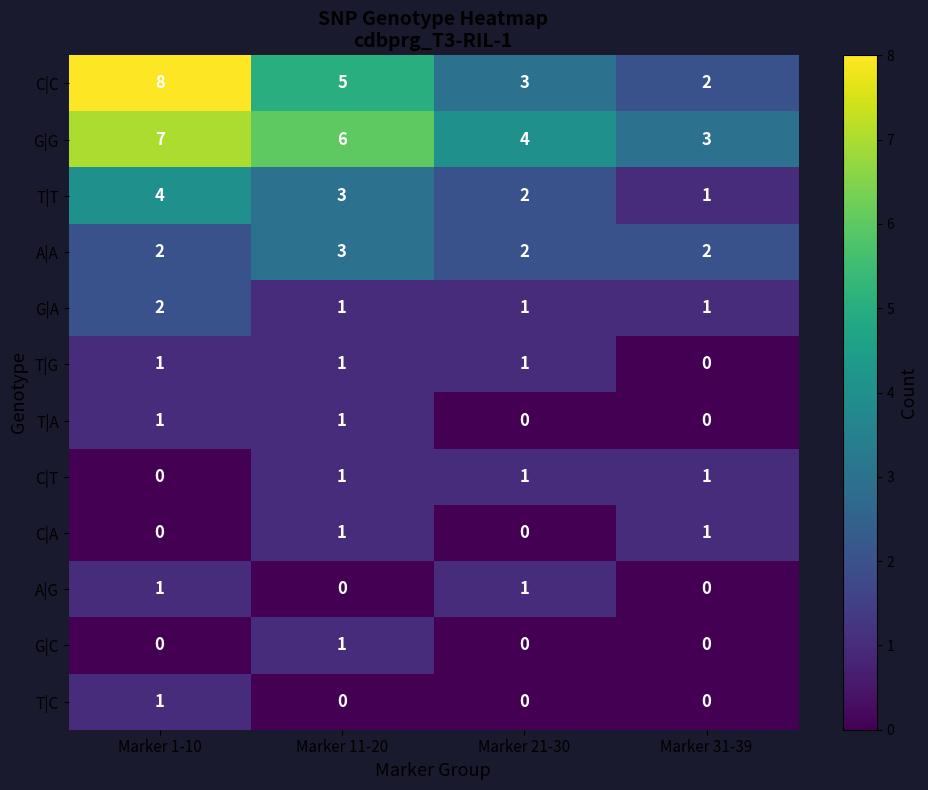

Rank the categories by C|C value from lowest to highest.

Marker 31-39, Marker 21-30, Marker 11-20, Marker 1-10